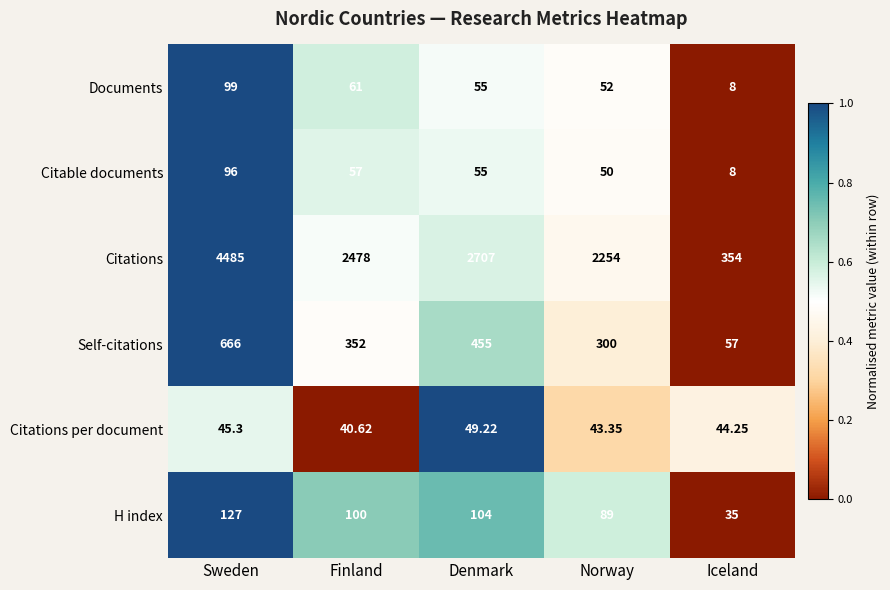

Which series changed the most between Sweden and Norway?

Citations